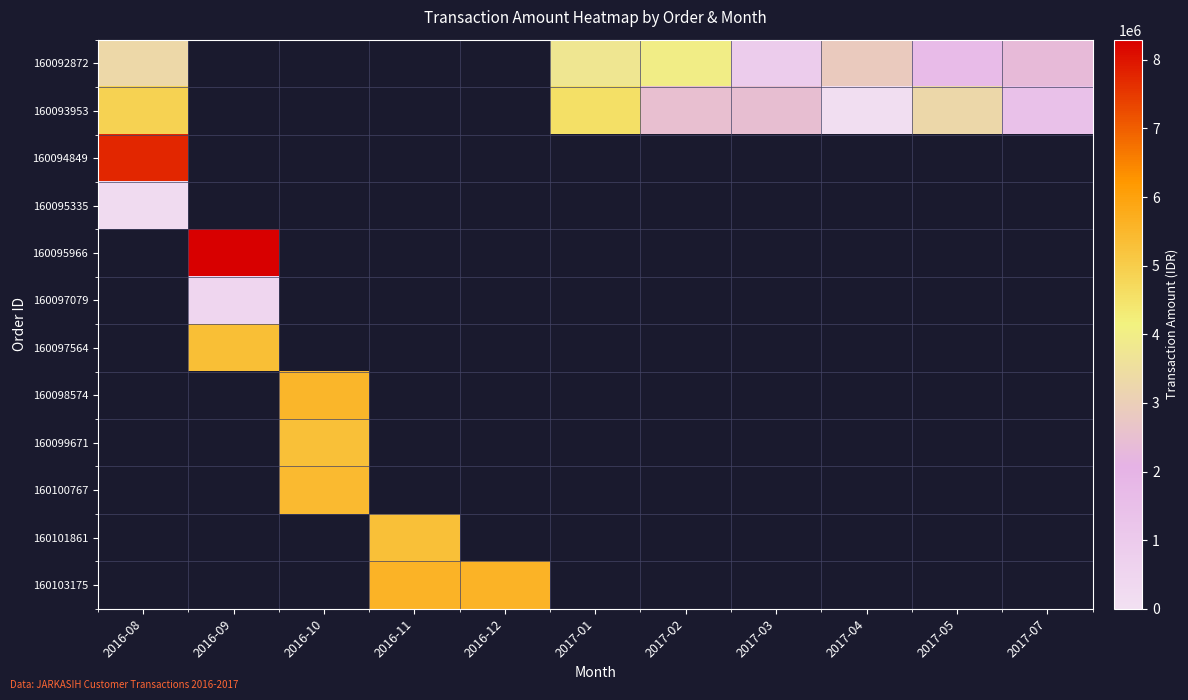

Between 2017-07 and 2016-08, which is larger?

2016-08